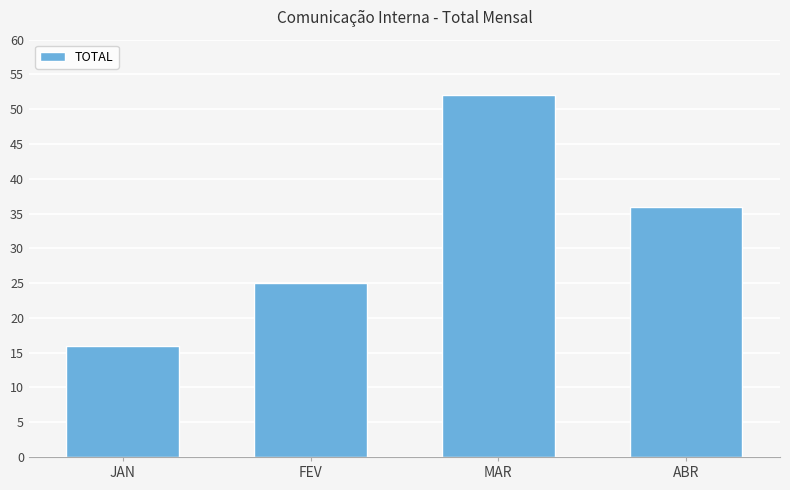

Which has a higher value, MAR or JAN?

MAR